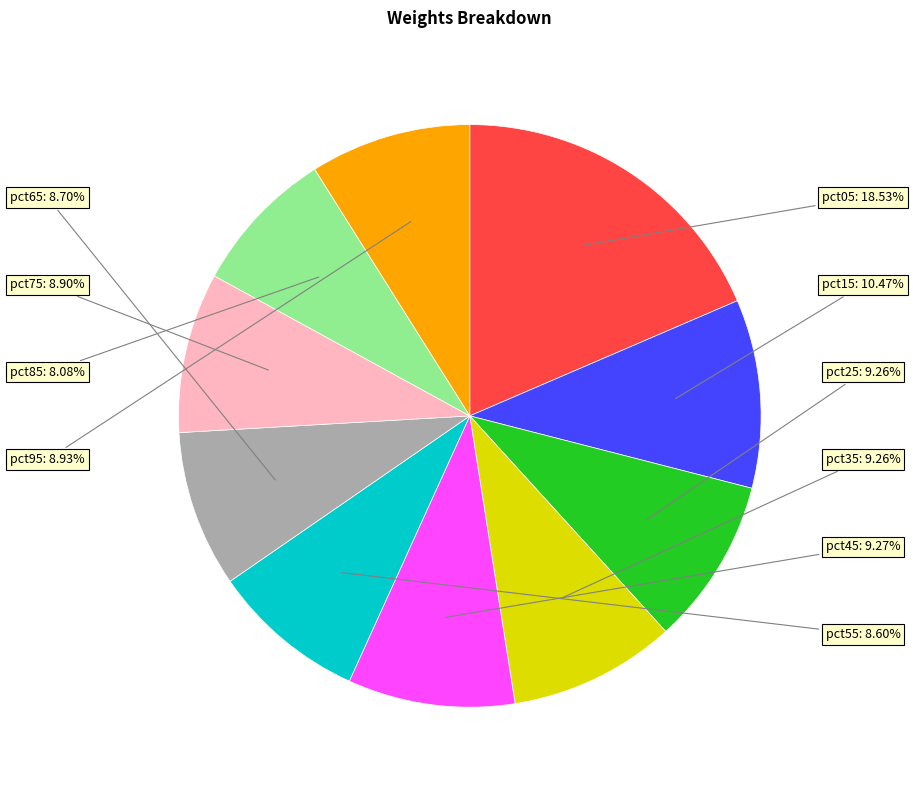

Is there a majority slice in this chart?

No